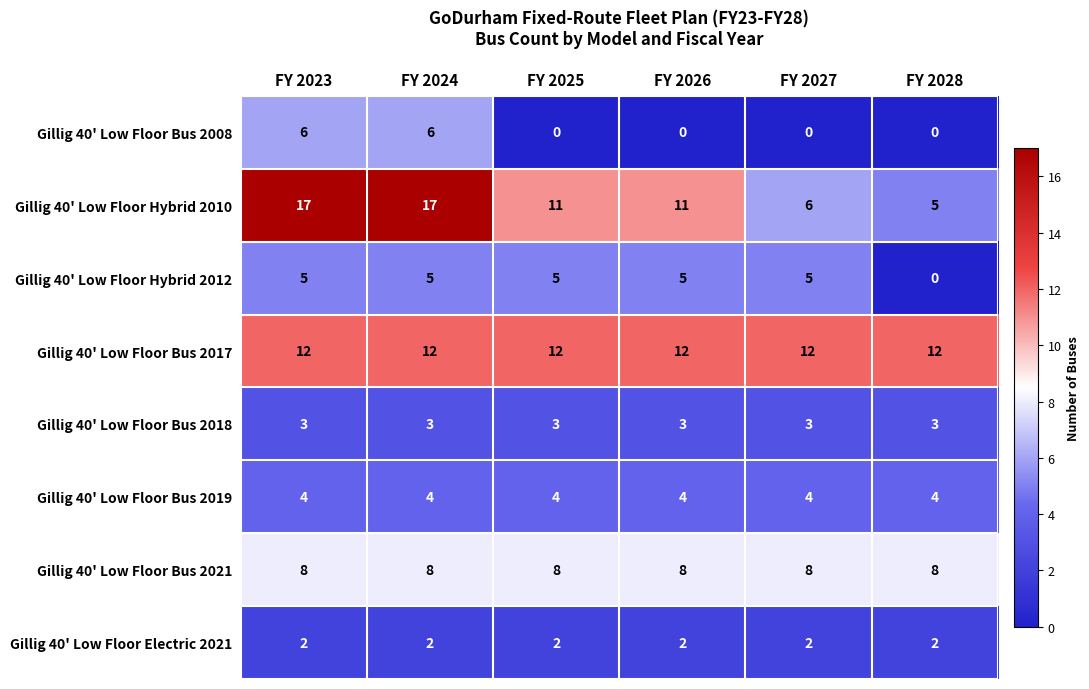

What is the total value across all series at FY 2025?

45